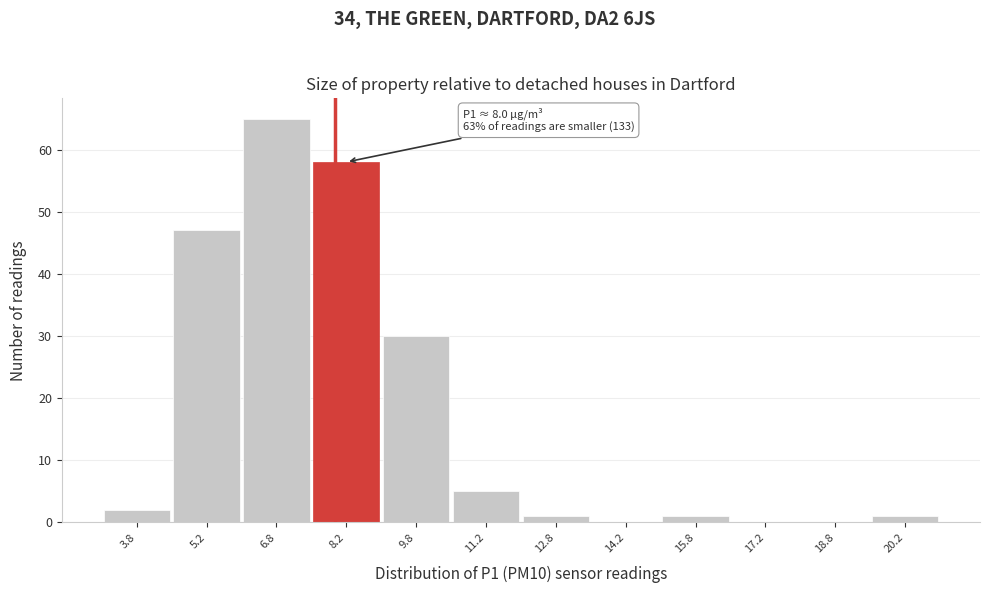

Over which range of the x-axis is the bar tallest?

6.0 to 7.5